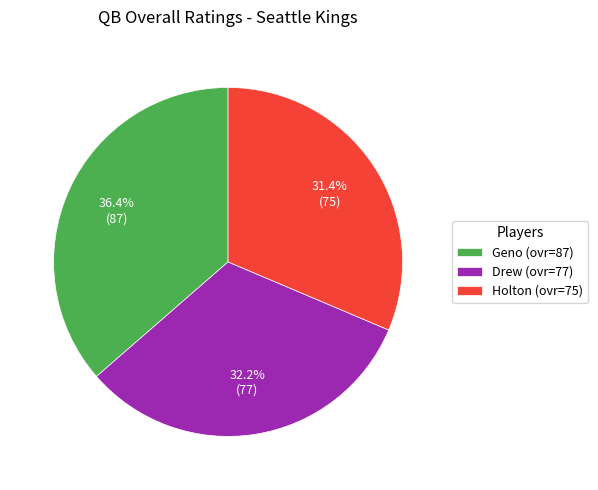

How many segments does this pie chart have?

3